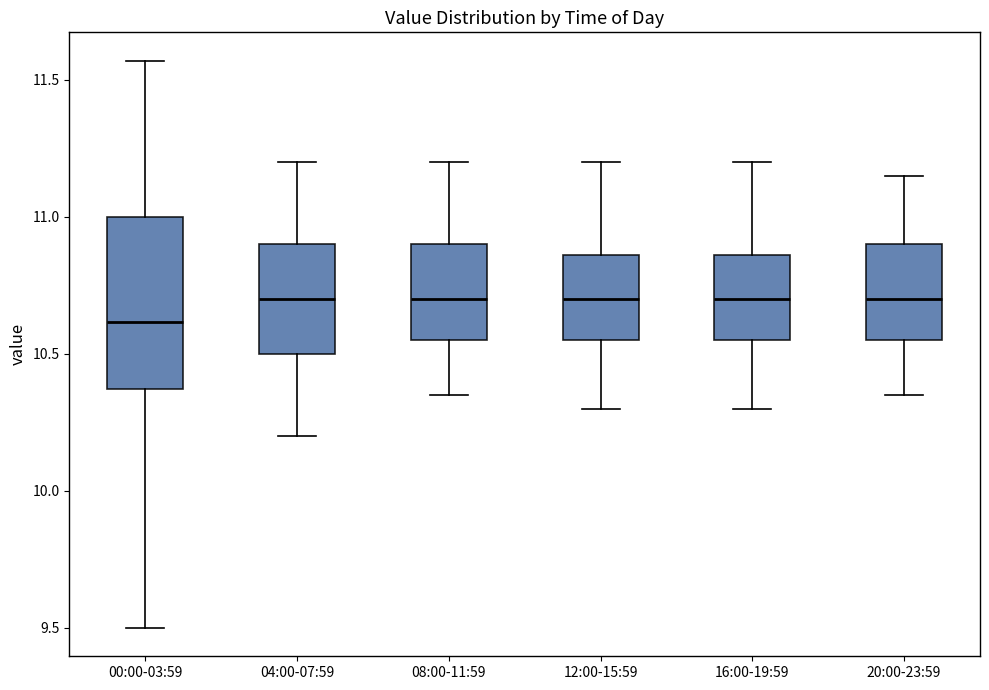

Reading left to right, read every box against the y-axis: the position of its median line, the range the box covers, and the ends of its whiskers. The values are not printed on the chart, so give them approximately, as read against the axis.

00:00-03:59: median 10.60, box 10.35 to 11.00, whiskers 9.50 to 11.55
04:00-07:59: median 10.70, box 10.50 to 10.90, whiskers 10.20 to 11.20
08:00-11:59: median 10.70, box 10.55 to 10.90, whiskers 10.35 to 11.20
12:00-15:59: median 10.70, box 10.55 to 10.85, whiskers 10.30 to 11.20
16:00-19:59: median 10.70, box 10.55 to 10.85, whiskers 10.30 to 11.20
20:00-23:59: median 10.70, box 10.55 to 10.90, whiskers 10.35 to 11.15